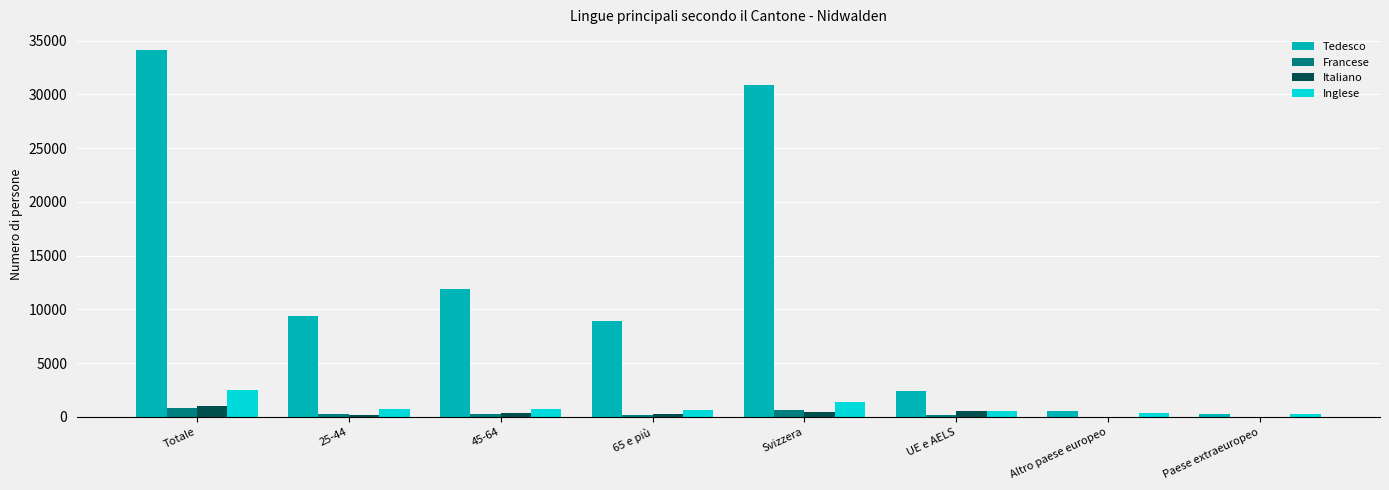

What is the approximate value of Tedesco at 45-64?

11864.6